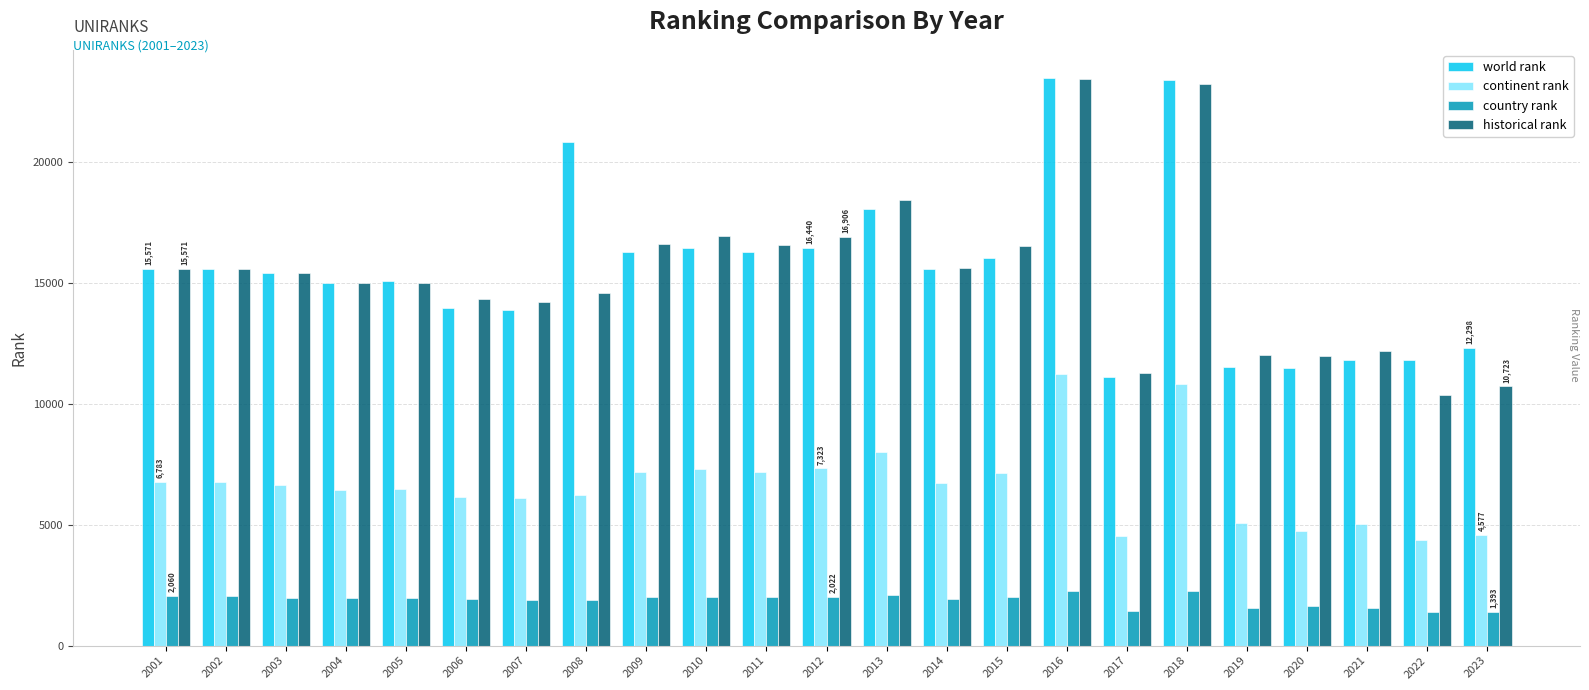

How many bars are there in each group?

4